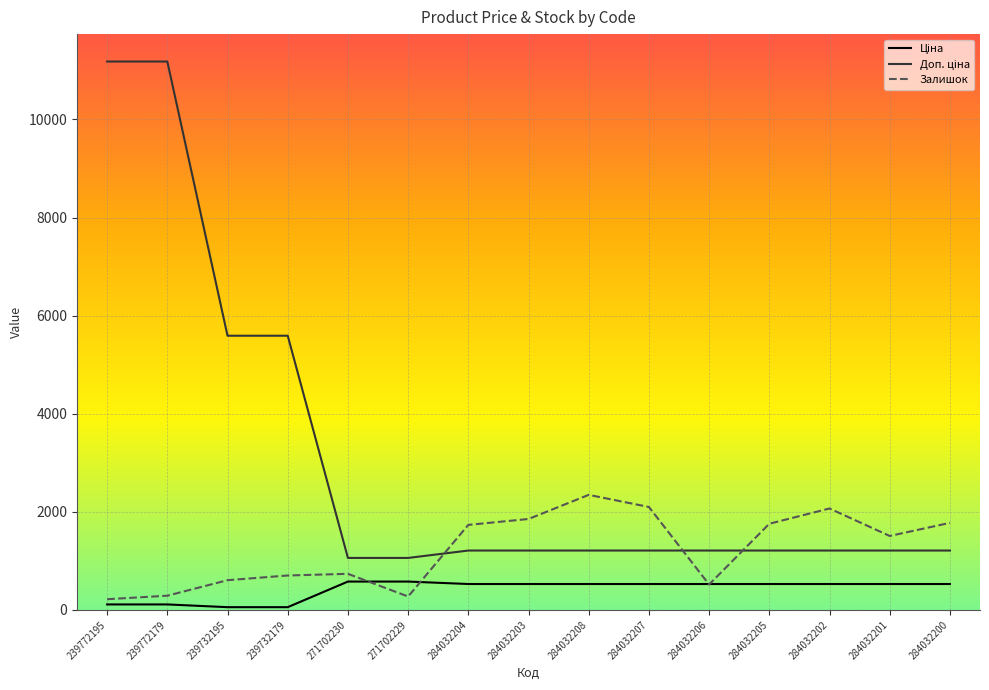

How many distinct data groups are displayed?

3